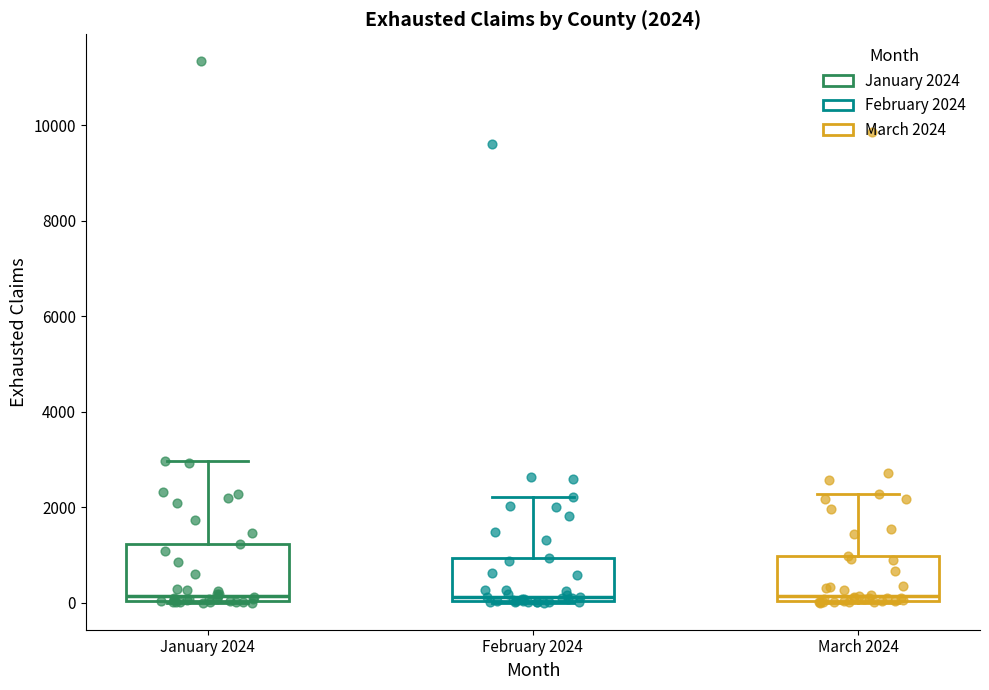

Which box is the tallest, from its lower edge to its upper edge?

January 2024